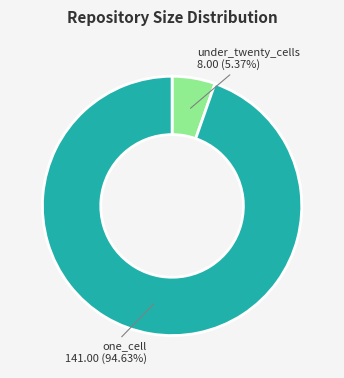

Is there any slice that represents more than half of the pie?

Yes